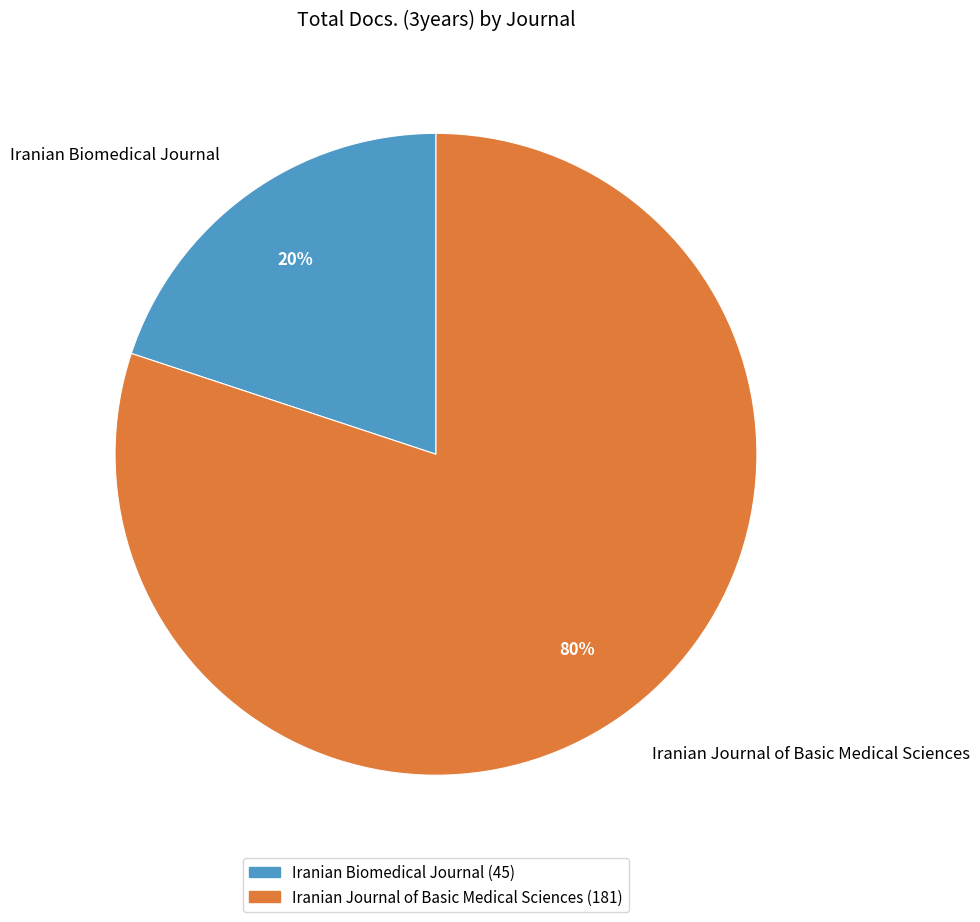

Which has a higher value, Iranian Biomedical Journal or Iranian Journal of Basic Medical Sciences?

Iranian Journal of Basic Medical Sciences